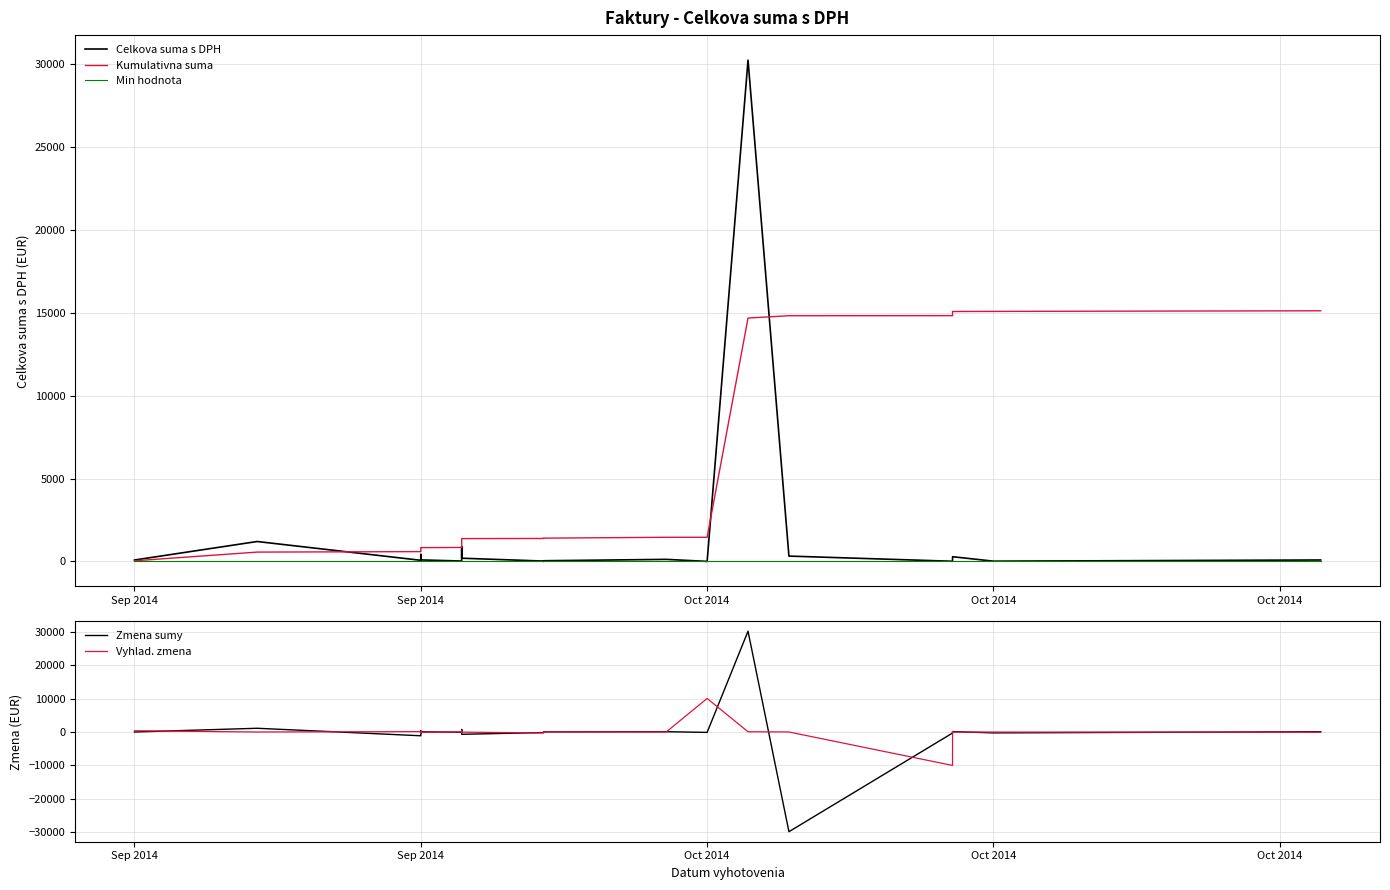

At which label does Zmena sumy first exceed 38?

Sep 2014